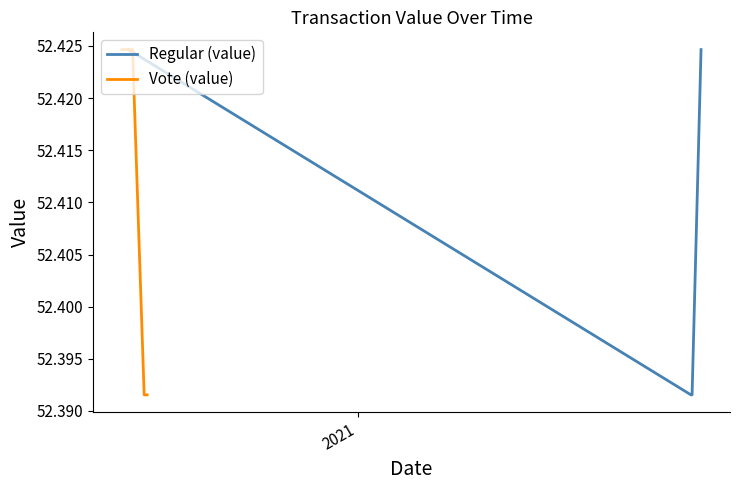

True or false: Regular (value) has more than 1 points higher than both neighbors.

False